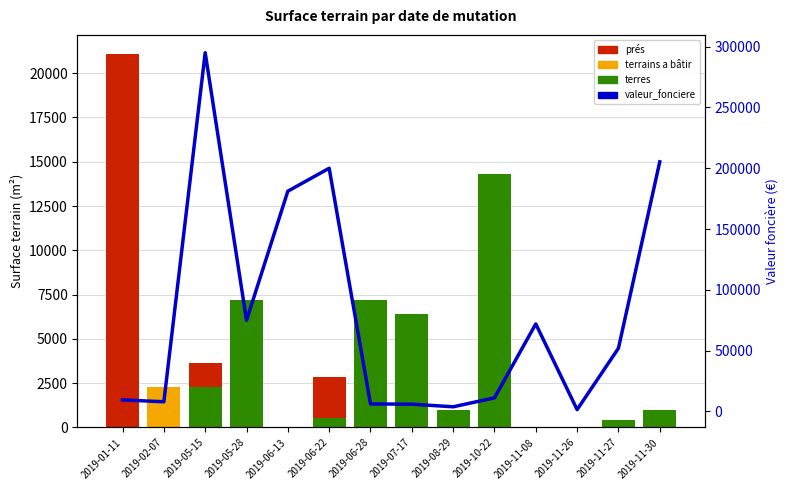

List the labels in order of prés value, largest first.

2019-01-11, 2019-06-22, 2019-05-15, 2019-02-07, 2019-05-28, 2019-06-13, 2019-06-28, 2019-07-17, 2019-08-29, 2019-10-22, 2019-11-08, 2019-11-26, 2019-11-27, 2019-11-30